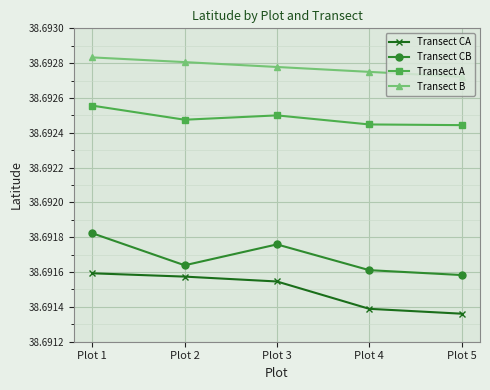

List the labels in order of Transect CB value, largest first.

Plot 1, Plot 3, Plot 2, Plot 4, Plot 5